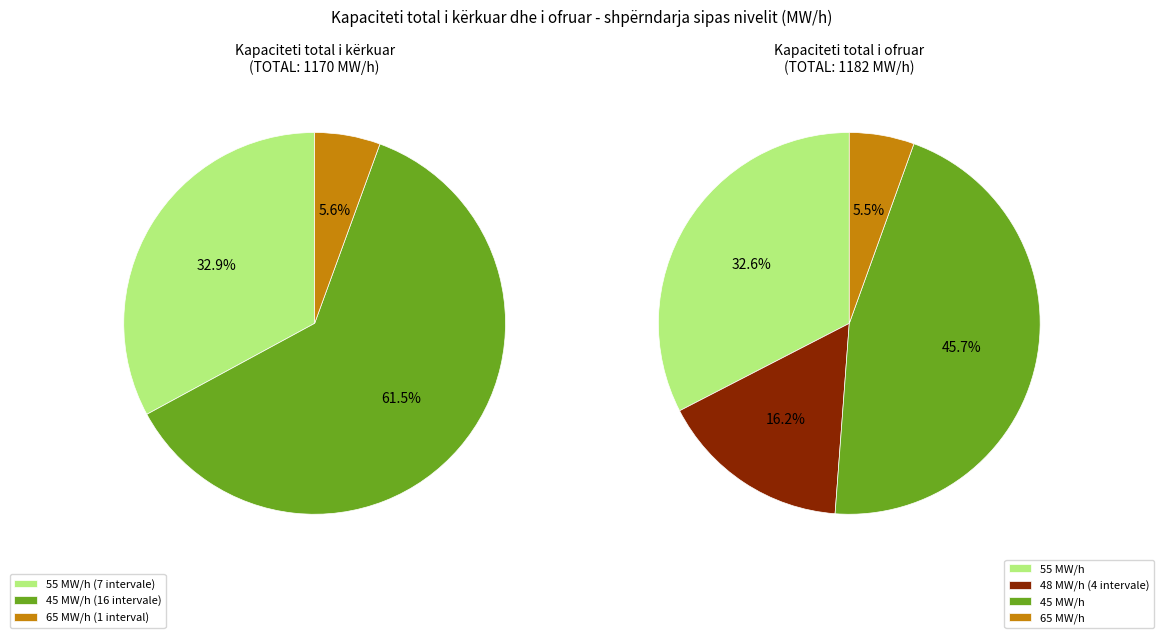

Is 11 (10:00-11:00) the majority of the pie?

No